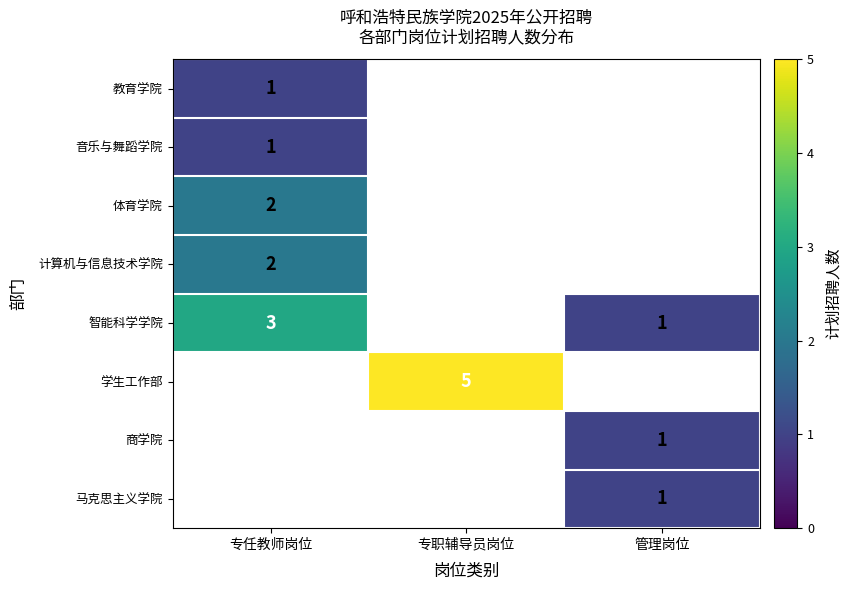

The 计算机与信息技术学院 series shows 1 at 专任教师岗位. True or false?

False